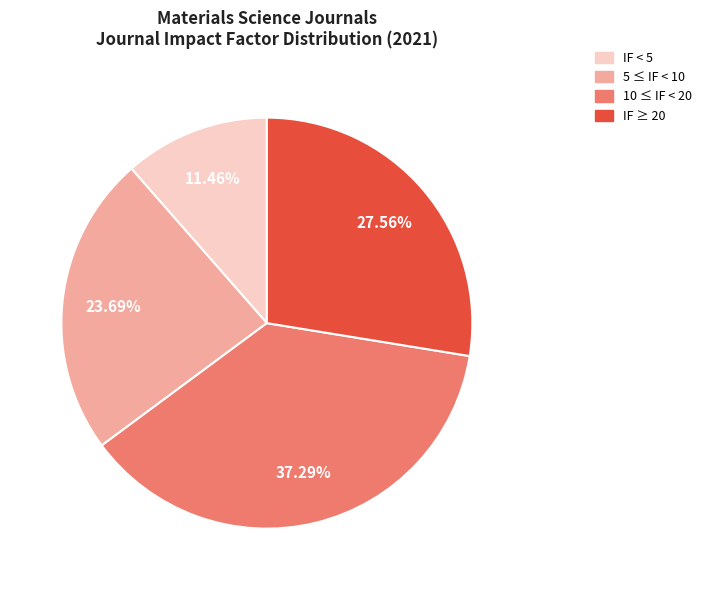

Does any single category account for the majority?

No